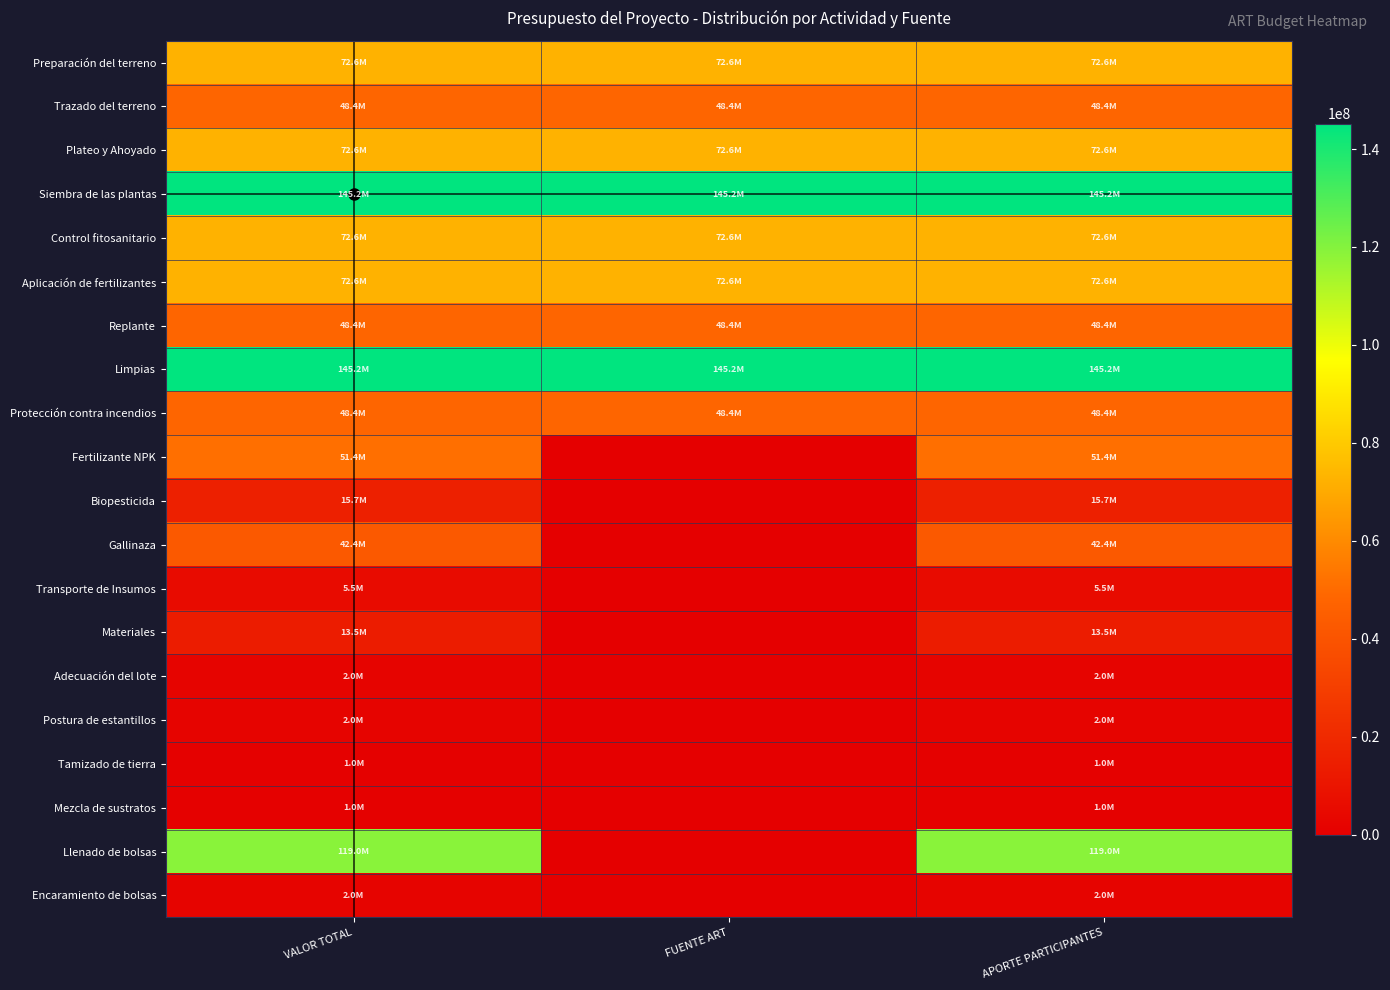

Reading right to left, extract all data points from this chart.

Preparación del terreno: APORTE PARTICIPANTES=72600000	FUENTE ART=72600000	VALOR TOTAL=72600000
Trazado del terreno: APORTE PARTICIPANTES=48400000	FUENTE ART=48400000	VALOR TOTAL=48400000
Plateo y Ahoyado: APORTE PARTICIPANTES=72600000	FUENTE ART=72600000	VALOR TOTAL=72600000
Siembra de las plantas: APORTE PARTICIPANTES=145200000	FUENTE ART=145200000	VALOR TOTAL=145200000
Control fitosanitario: APORTE PARTICIPANTES=72600000	FUENTE ART=72600000	VALOR TOTAL=72600000
Aplicación de fertilizantes: APORTE PARTICIPANTES=72600000	FUENTE ART=72600000	VALOR TOTAL=72600000
Replante: APORTE PARTICIPANTES=48400000	FUENTE ART=48400000	VALOR TOTAL=48400000
Limpias: APORTE PARTICIPANTES=145200000	FUENTE ART=145200000	VALOR TOTAL=145200000
Protección contra incendios: APORTE PARTICIPANTES=48400000	FUENTE ART=48400000	VALOR TOTAL=48400000
Fertilizante NPK: APORTE PARTICIPANTES=51425000	FUENTE ART=0	VALOR TOTAL=51425000
Biopesticida: APORTE PARTICIPANTES=15730000	FUENTE ART=0	VALOR TOTAL=15730000
Gallinaza: APORTE PARTICIPANTES=42350000	FUENTE ART=0	VALOR TOTAL=42350000
Transporte de Insumos: APORTE PARTICIPANTES=5475250	FUENTE ART=0	VALOR TOTAL=5475250
Materiales: APORTE PARTICIPANTES=13500000	FUENTE ART=0	VALOR TOTAL=13500000
Adecuación del lote: APORTE PARTICIPANTES=2000000	FUENTE ART=0	VALOR TOTAL=2000000
Postura de estantillos: APORTE PARTICIPANTES=2000000	FUENTE ART=0	VALOR TOTAL=2000000
Tamizado de tierra: APORTE PARTICIPANTES=1000000	FUENTE ART=0	VALOR TOTAL=1000000
Mezcla de sustratos: APORTE PARTICIPANTES=1000000	FUENTE ART=0	VALOR TOTAL=1000000
Llenado de bolsas: APORTE PARTICIPANTES=119040000	FUENTE ART=0	VALOR TOTAL=119040000
Encaramiento de bolsas: APORTE PARTICIPANTES=2000000	FUENTE ART=0	VALOR TOTAL=2000000